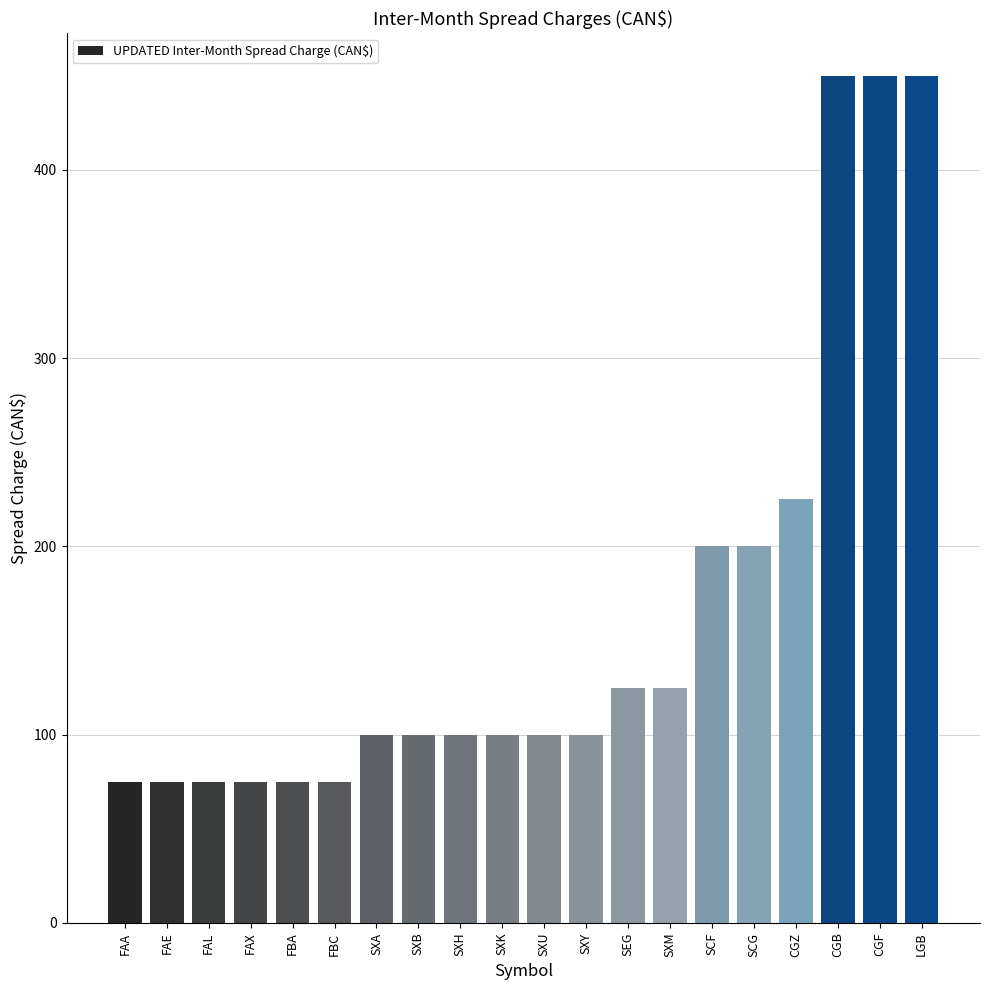

What value does the data have at SEG, to the nearest 5?

125